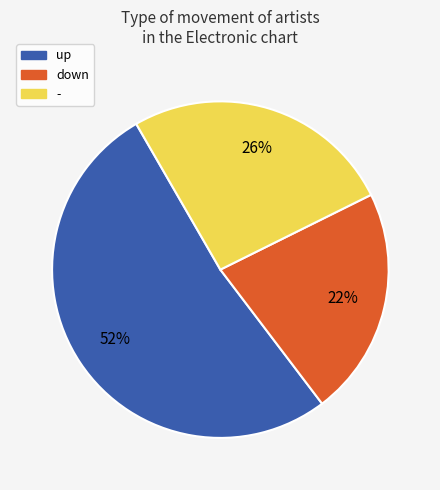

What is the majority slice?

up